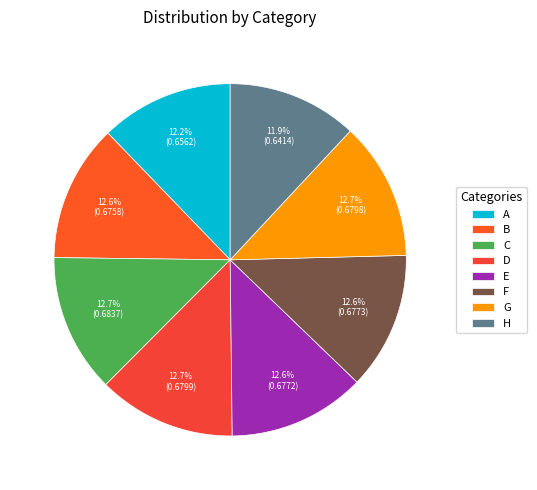

To the nearest percent, what percentage of the pie is H?

12%